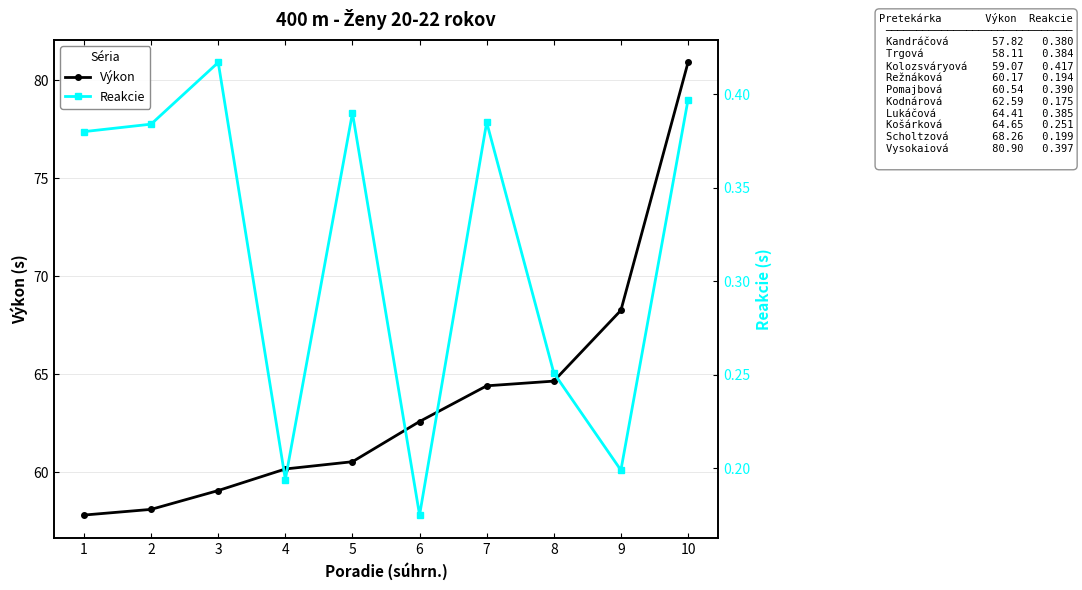

Count the Reakcie values in the range 0 to 1.

10